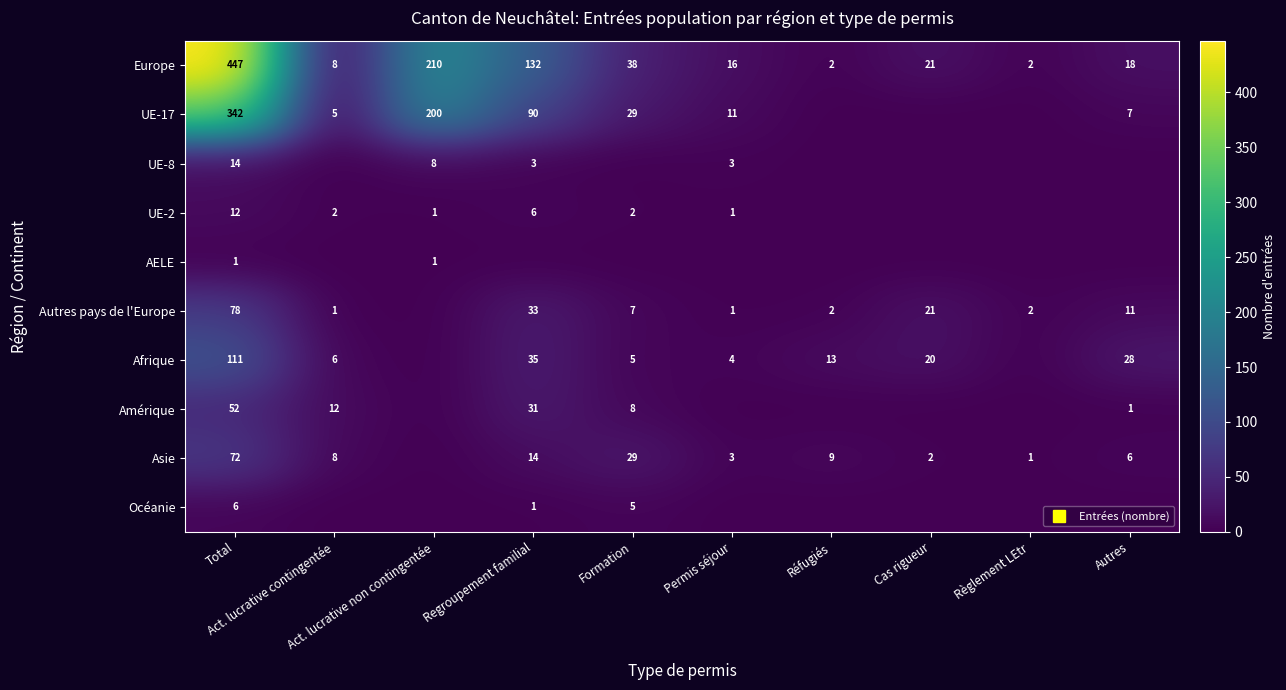

The Amérique series shows 45 at Regroupement familial. True or false?

False